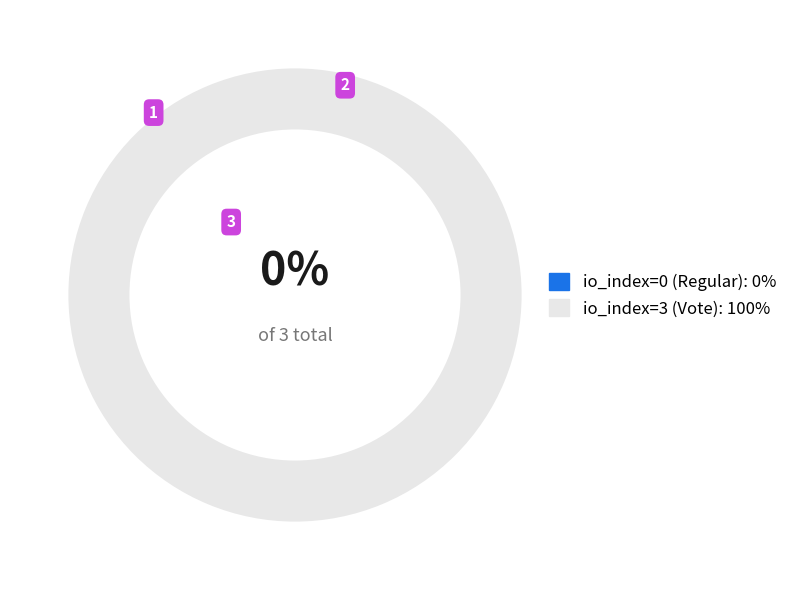

Which slice is the smallest?

Regular (io_index: 0)